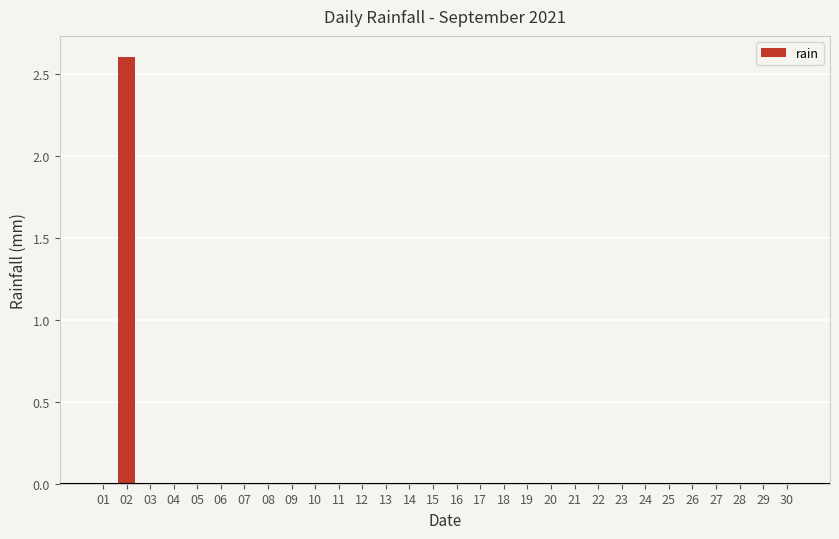

How many categories are shown in the chart?

30